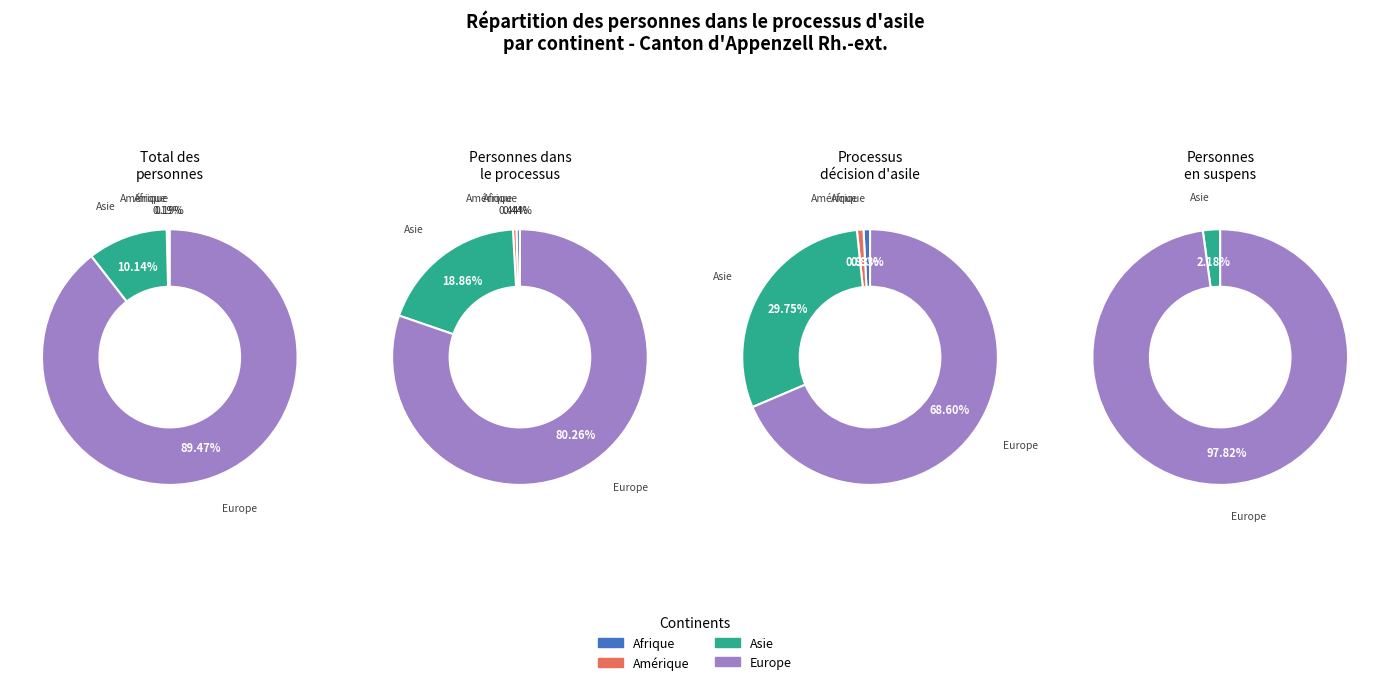

Does Processus décision d'asile account for over 50% of the chart?

No